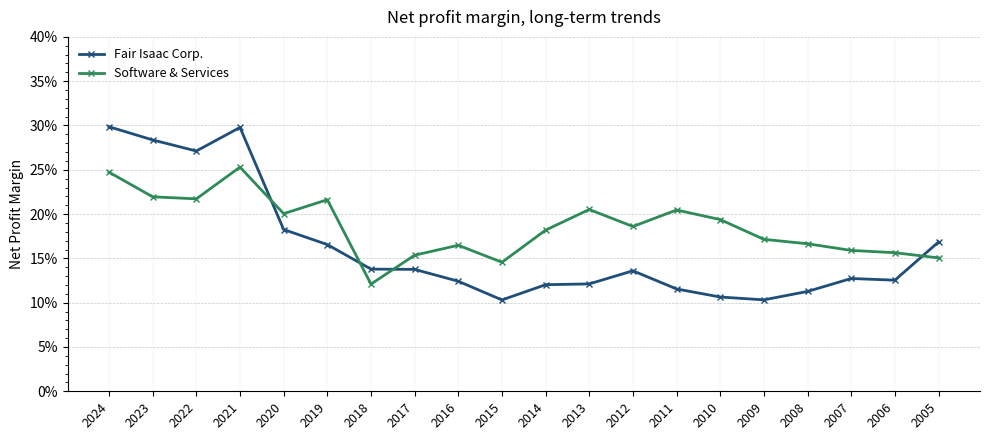

Which series has the largest range (max minus min)?

Fair Isaac Corp.